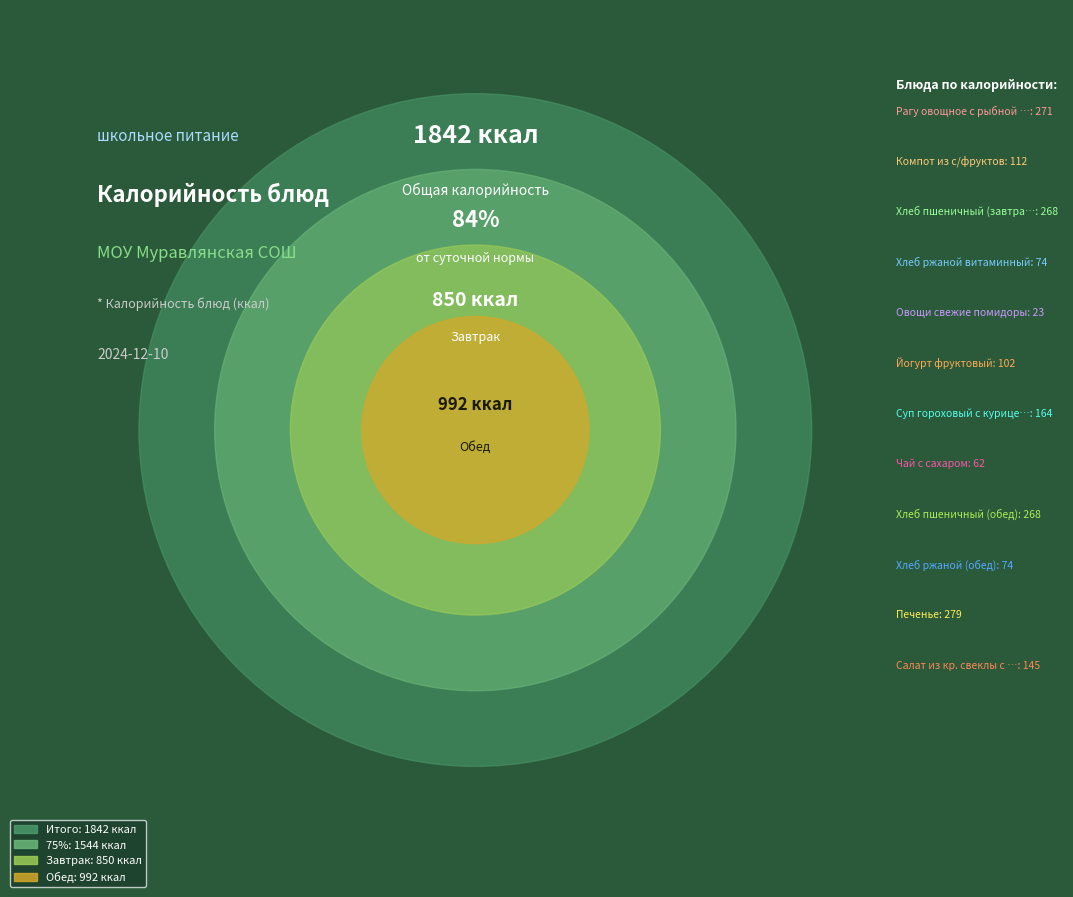

The Суп гороховый с курицей slice represents 9% of the pie. True or false?

True